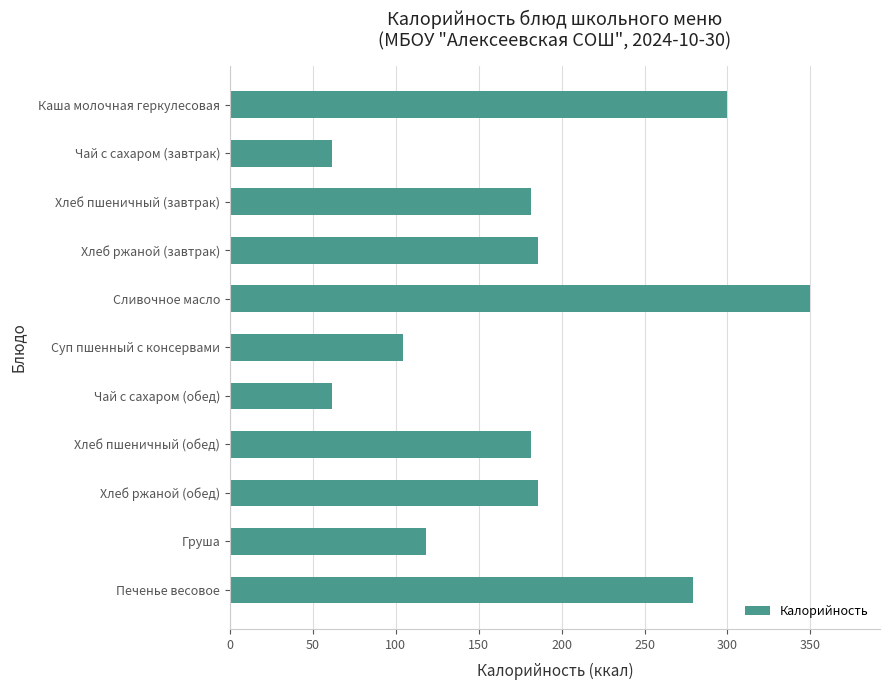

What value does the data have at Печенье весовое?

279.0